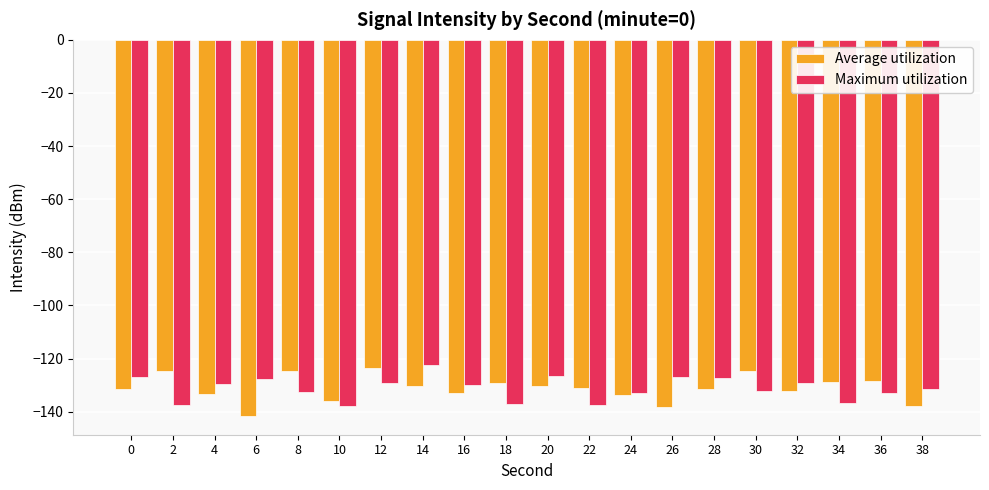

Count the number of categories in the chart.

20